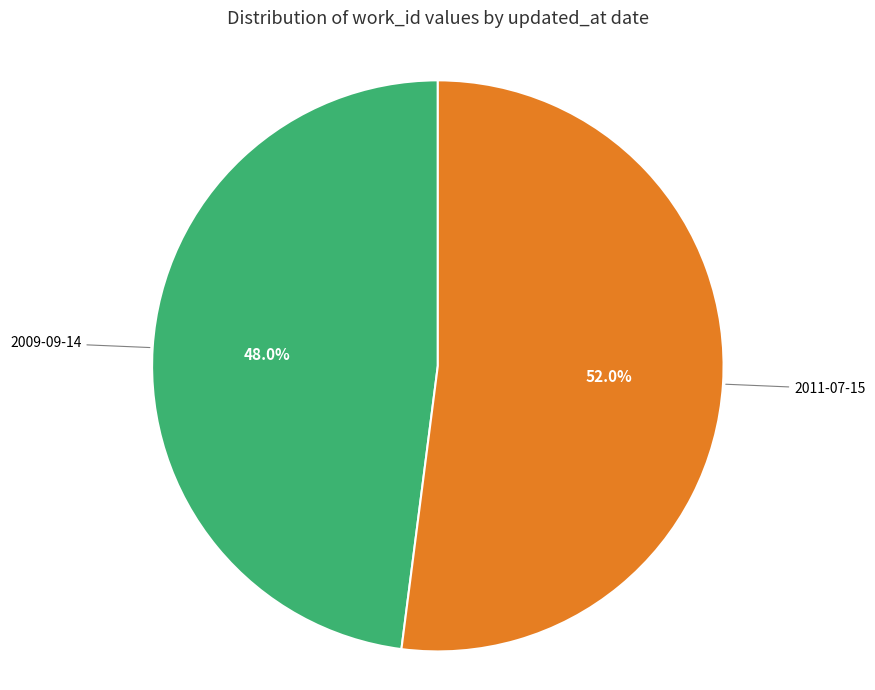

Is there any slice that represents more than half of the pie?

Yes